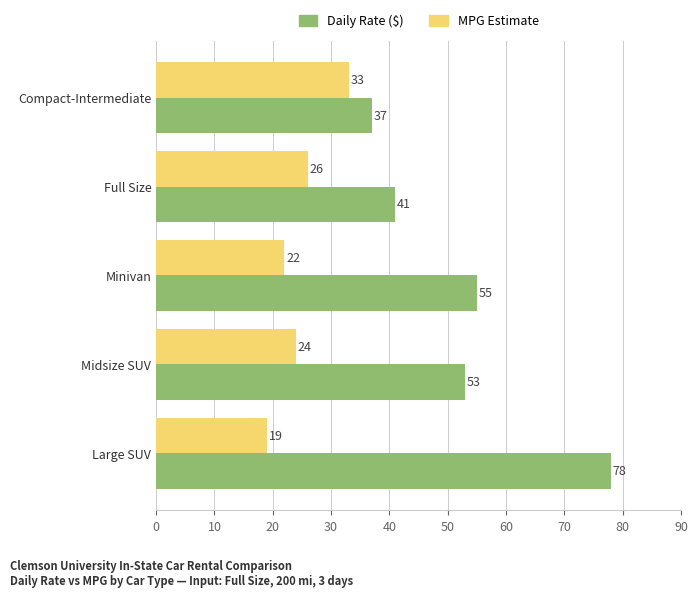

List the series in order of their overall mean, lowest first.

MPG Estimate, Daily Rate ($)